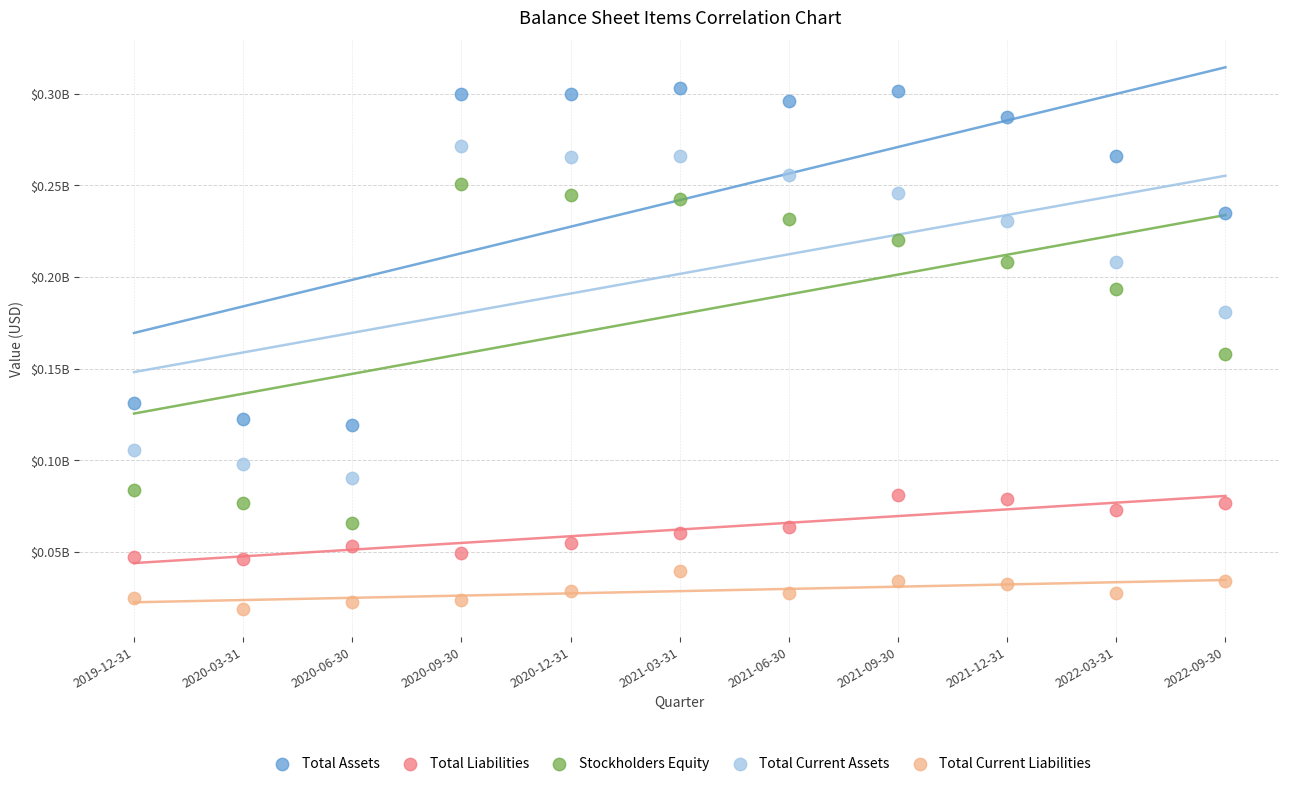

What are all the series names shown in the legend?

Total Assets, Total Liabilities, Stockholders Equity, Total Current Assets, Total Current Liabilities